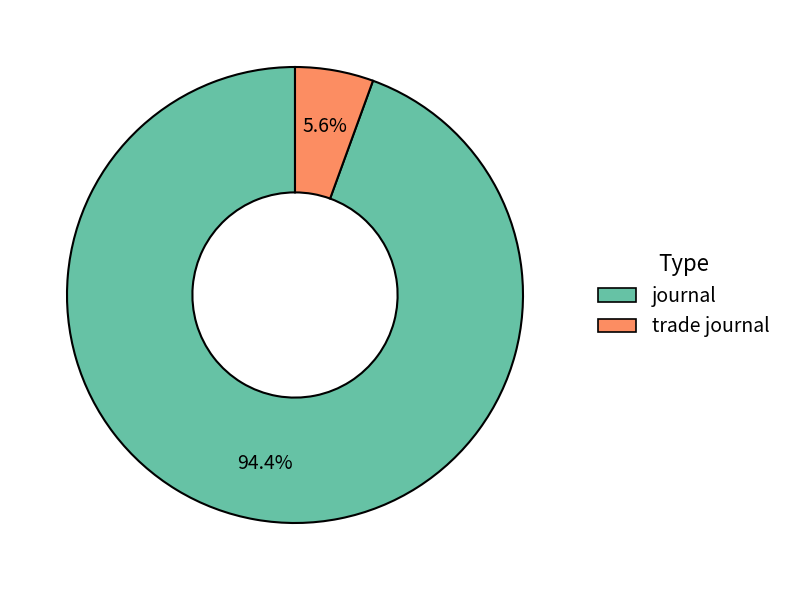

True or false: trade journal accounts for 6% of the total.

True